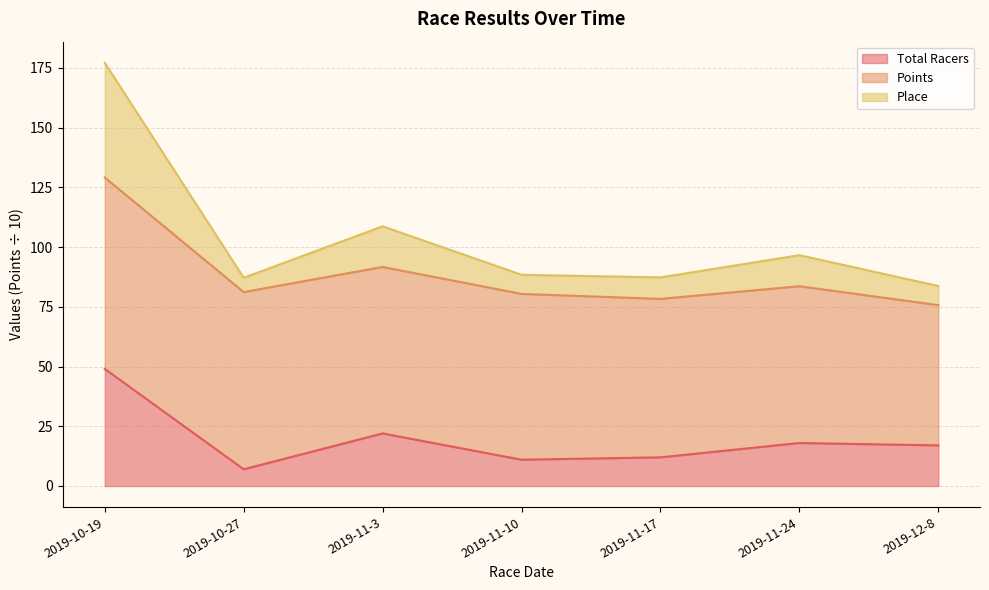

What is the difference between the highest and lowest values at 2019-11-10?

77.4